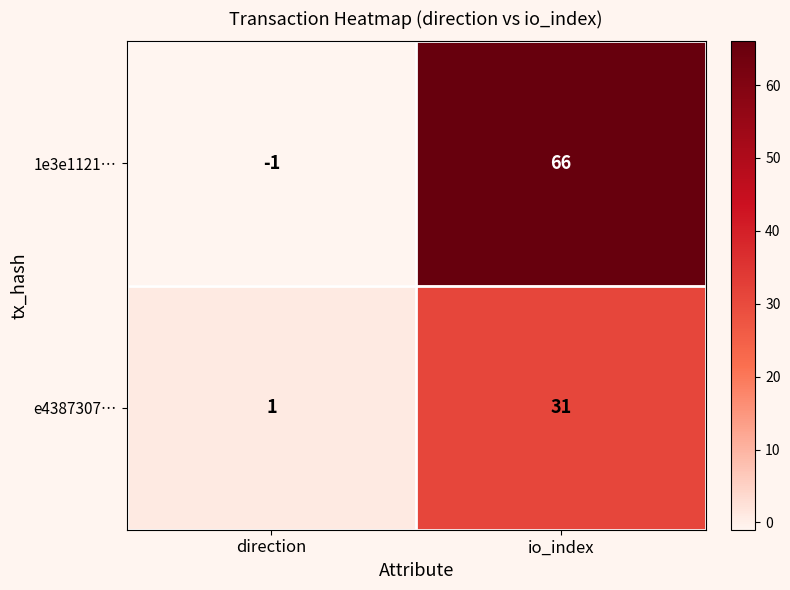

Which series has the widest spread of values?

1e3e1121…